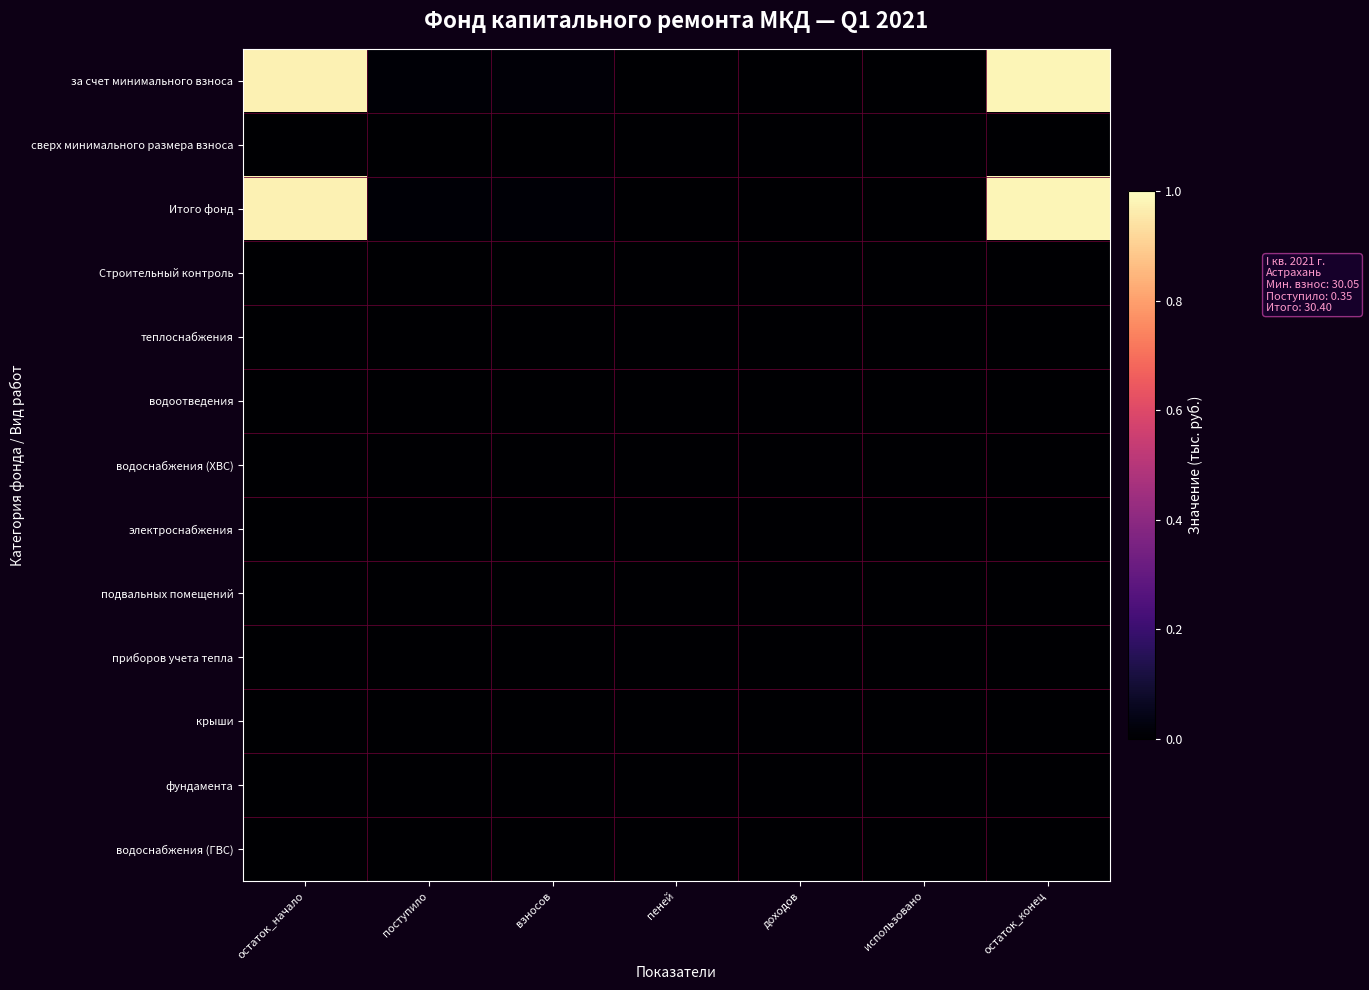

Reading right to left, extract all data points from this chart.

за счет минимального взноса: остаток_конец=1.0	использовано=0.0	доходов=0.0	пеней=0.0	взносов=0.0	поступило=0.0	остаток_начало=1.0
сверх минимального размера взноса: остаток_конец=0.0	использовано=0.0	доходов=0.0	пеней=0.0	взносов=0.0	поступило=0.0	остаток_начало=0.0
Итого фонд: остаток_конец=1.0	использовано=0.0	доходов=0.0	пеней=0.0	взносов=0.0	поступило=0.0	остаток_начало=1.0
Строительный контроль: остаток_конец=0.0	использовано=0.0	доходов=0.0	пеней=0.0	взносов=0.0	поступило=0.0	остаток_начало=0.0
теплоснабжения: остаток_конец=0.0	использовано=0.0	доходов=0.0	пеней=0.0	взносов=0.0	поступило=0.0	остаток_начало=0.0
водоотведения: остаток_конец=0.0	использовано=0.0	доходов=0.0	пеней=0.0	взносов=0.0	поступило=0.0	остаток_начало=0.0
водоснабжения (ХВС): остаток_конец=0.0	использовано=0.0	доходов=0.0	пеней=0.0	взносов=0.0	поступило=0.0	остаток_начало=0.0
электроснабжения: остаток_конец=0.0	использовано=0.0	доходов=0.0	пеней=0.0	взносов=0.0	поступило=0.0	остаток_начало=0.0
подвальных помещений: остаток_конец=0.0	использовано=0.0	доходов=0.0	пеней=0.0	взносов=0.0	поступило=0.0	остаток_начало=0.0
приборов учета тепла: остаток_конец=0.0	использовано=0.0	доходов=0.0	пеней=0.0	взносов=0.0	поступило=0.0	остаток_начало=0.0
крыши: остаток_конец=0.0	использовано=0.0	доходов=0.0	пеней=0.0	взносов=0.0	поступило=0.0	остаток_начало=0.0
фундамента: остаток_конец=0.0	использовано=0.0	доходов=0.0	пеней=0.0	взносов=0.0	поступило=0.0	остаток_начало=0.0
водоснабжения (ГВС): остаток_конец=0.0	использовано=0.0	доходов=0.0	пеней=0.0	взносов=0.0	поступило=0.0	остаток_начало=0.0